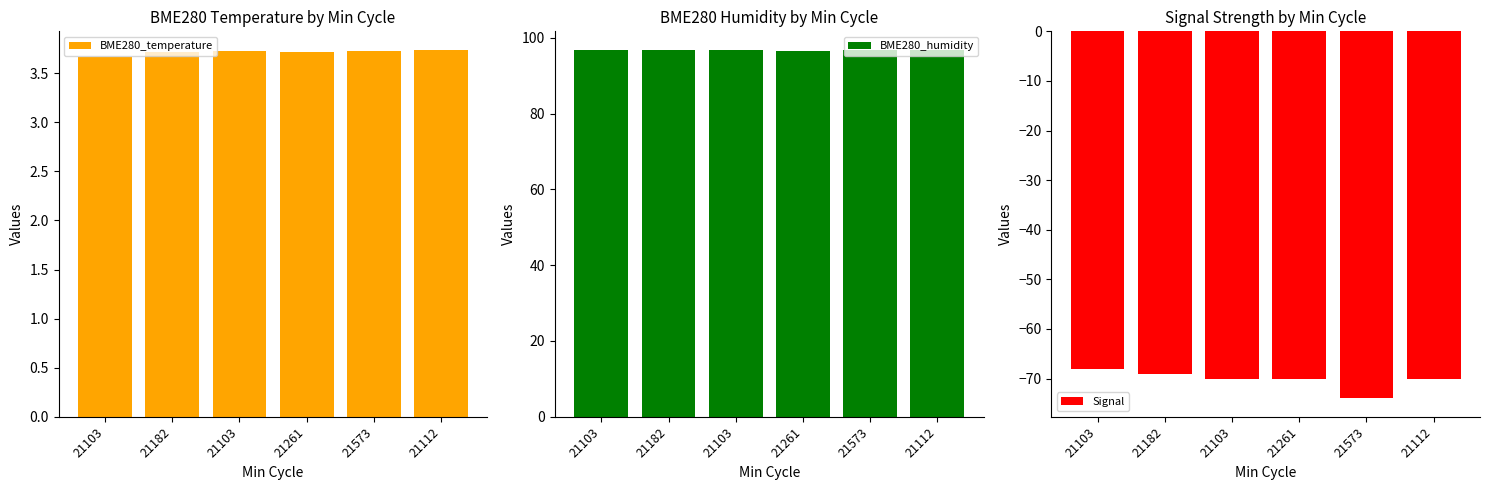

Reading left to right, list all the values displayed in this chart.

BME280_temperature: 21103=3.7	21182=3.7	21103=3.7	21261=3.7	21573=3.7	21112=3.7
BME280_humidity: 21103=96.8	21182=96.9	21103=96.8	21261=96.6	21573=96.8	21112=96.7
Signal: 21103=-68.0	21182=-69.0	21103=-70.0	21261=-70.0	21573=-74.0	21112=-70.0